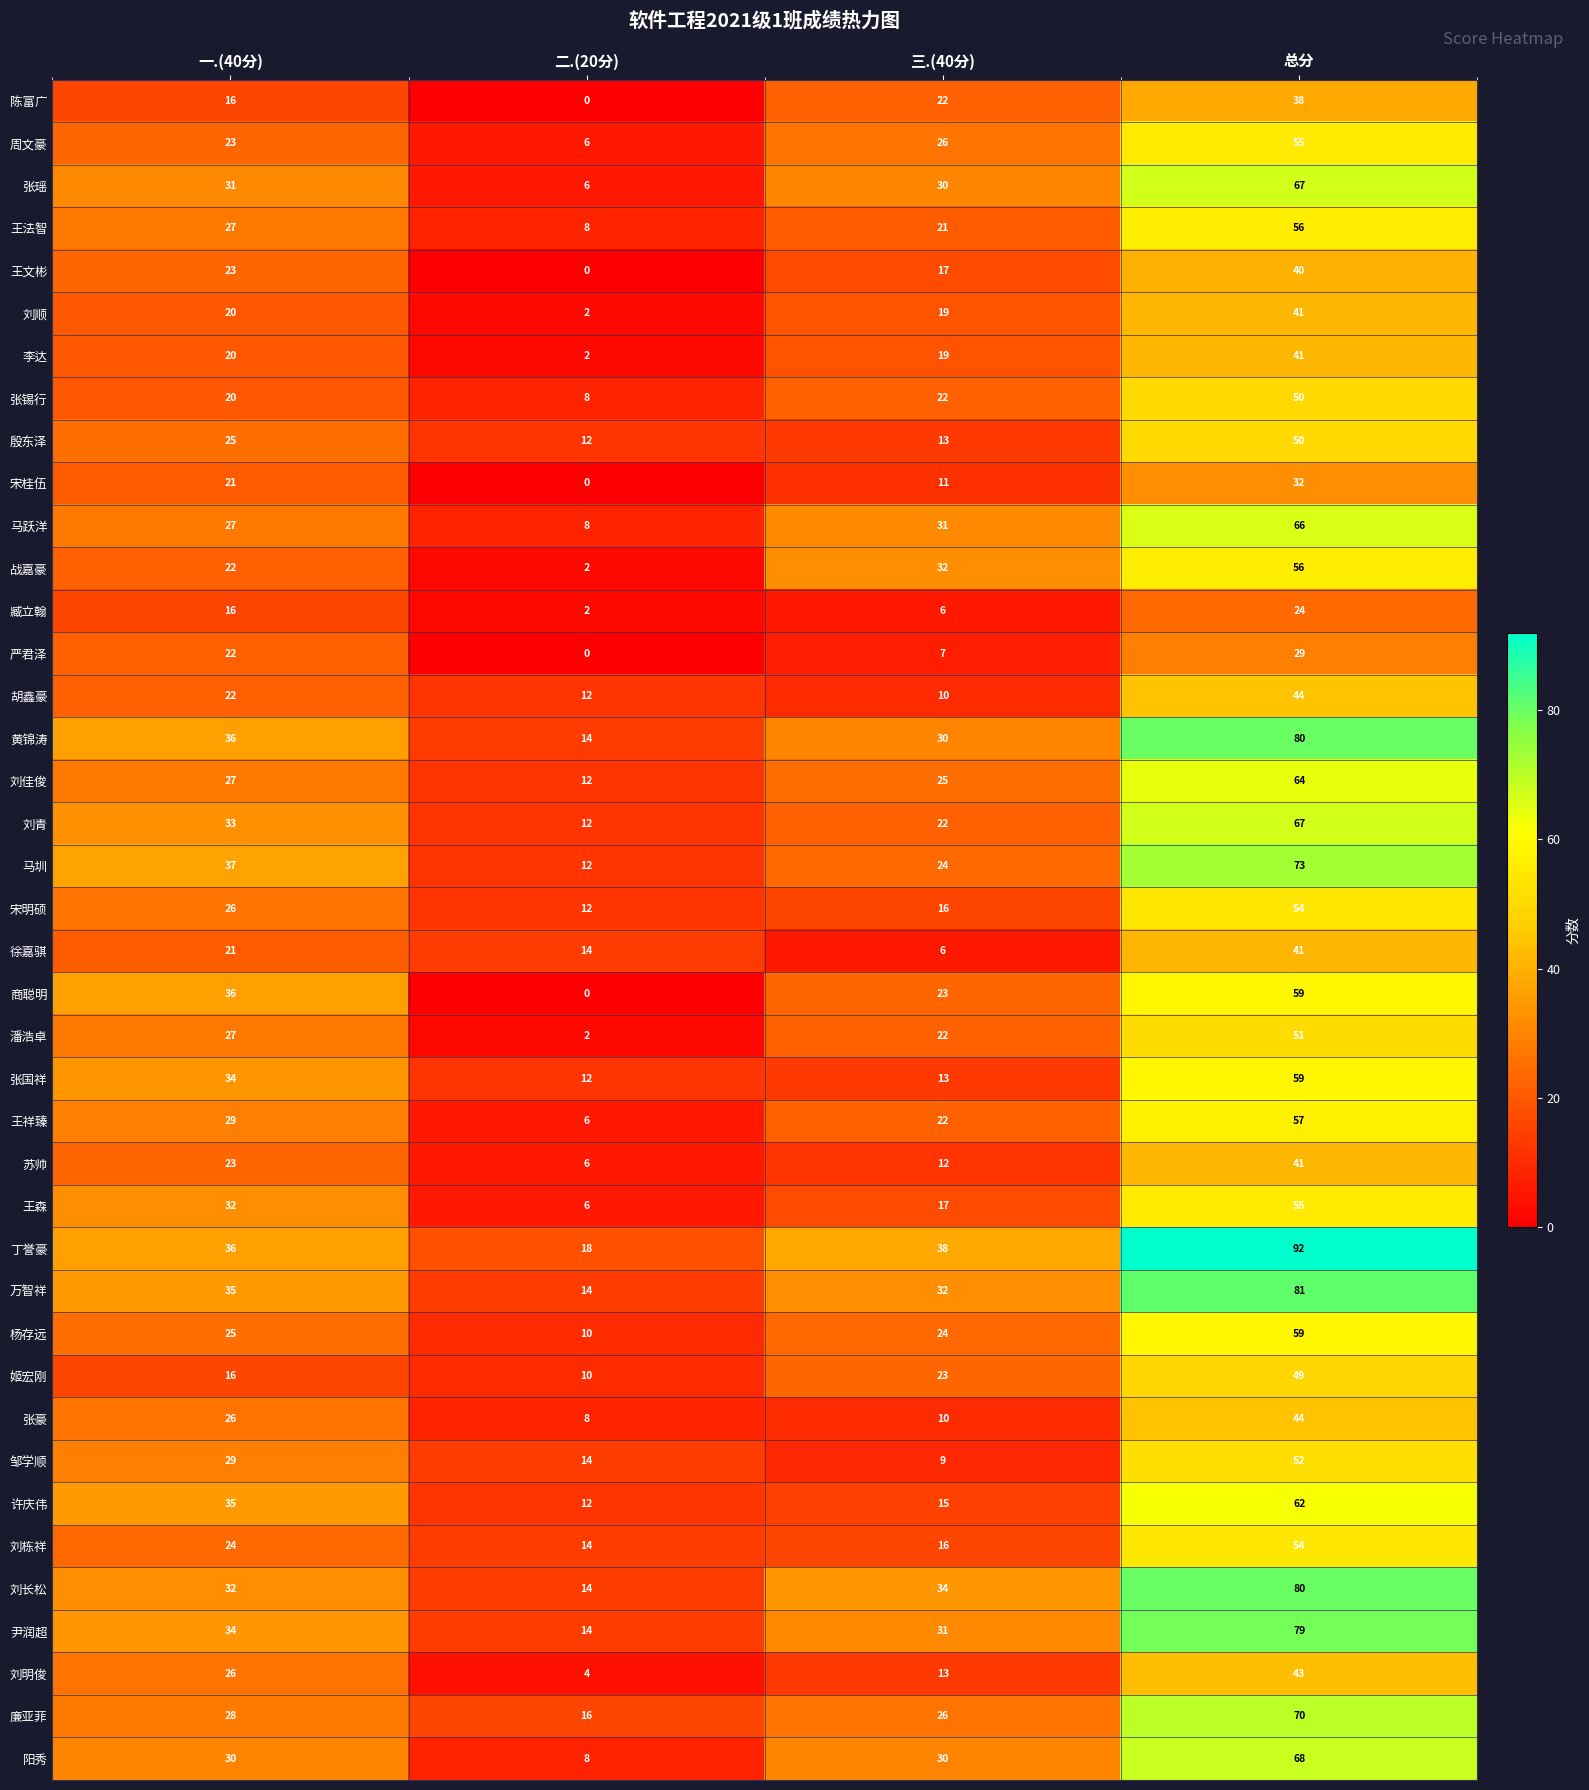

Is it true that 万智祥 equals 35 at 一.(40分)?

True